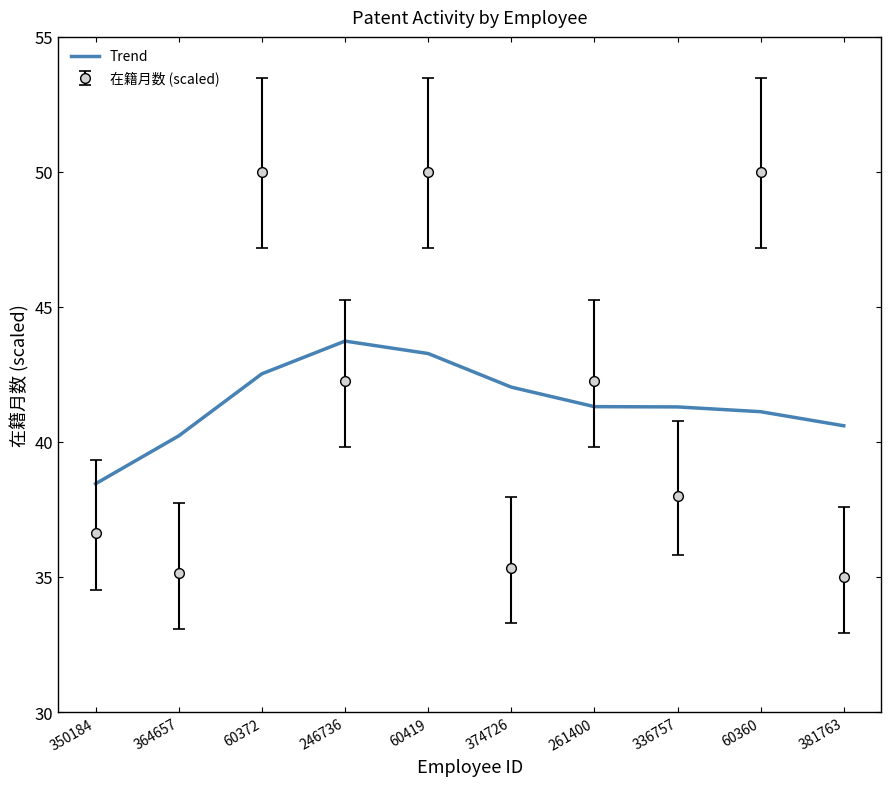

True or false: 在籍月数 (scaled) has a value of 8.1 at 336757.

False